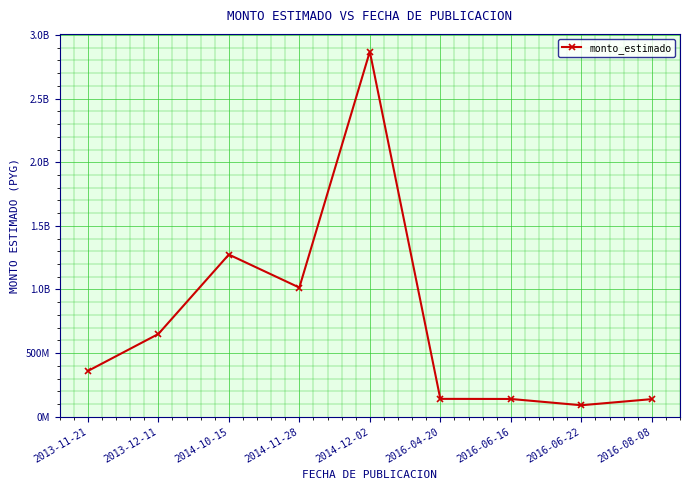

What is the minimum value shown in the chart?

89928750